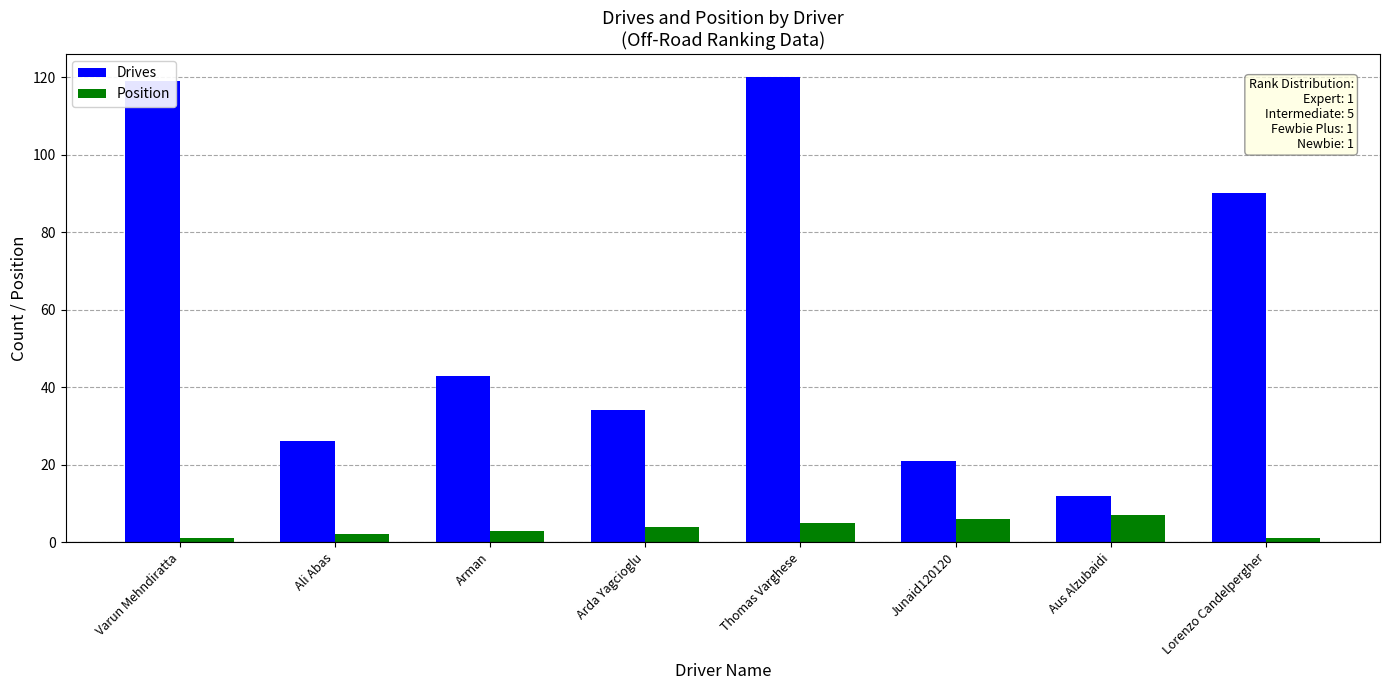

Reading left to right, extract all data points from this chart.

Drives: Varun Mehndiratta=119	Ali Abas=26	Arman=43	Arda Yagcioglu=34	Thomas Varghese=120	Junaid120120=21	Aus Alzubaidi=12	Lorenzo Candelpergher=90
Position: Varun Mehndiratta=1	Ali Abas=2	Arman=3	Arda Yagcioglu=4	Thomas Varghese=5	Junaid120120=6	Aus Alzubaidi=7	Lorenzo Candelpergher=1